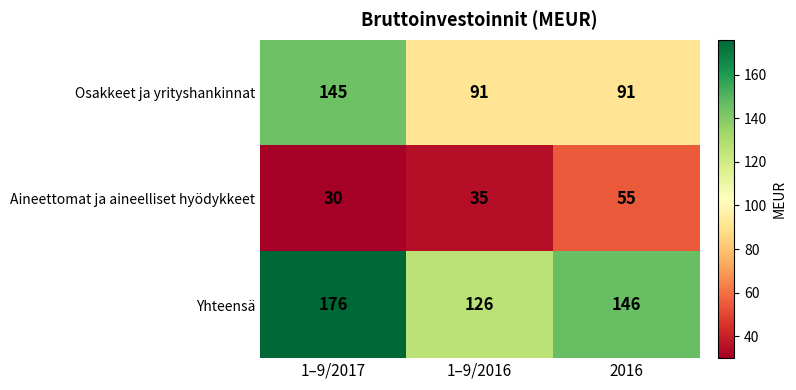

Where is Aineettomat ja aineelliset hyödykkeet nearest to the value 42?

1–9/2016